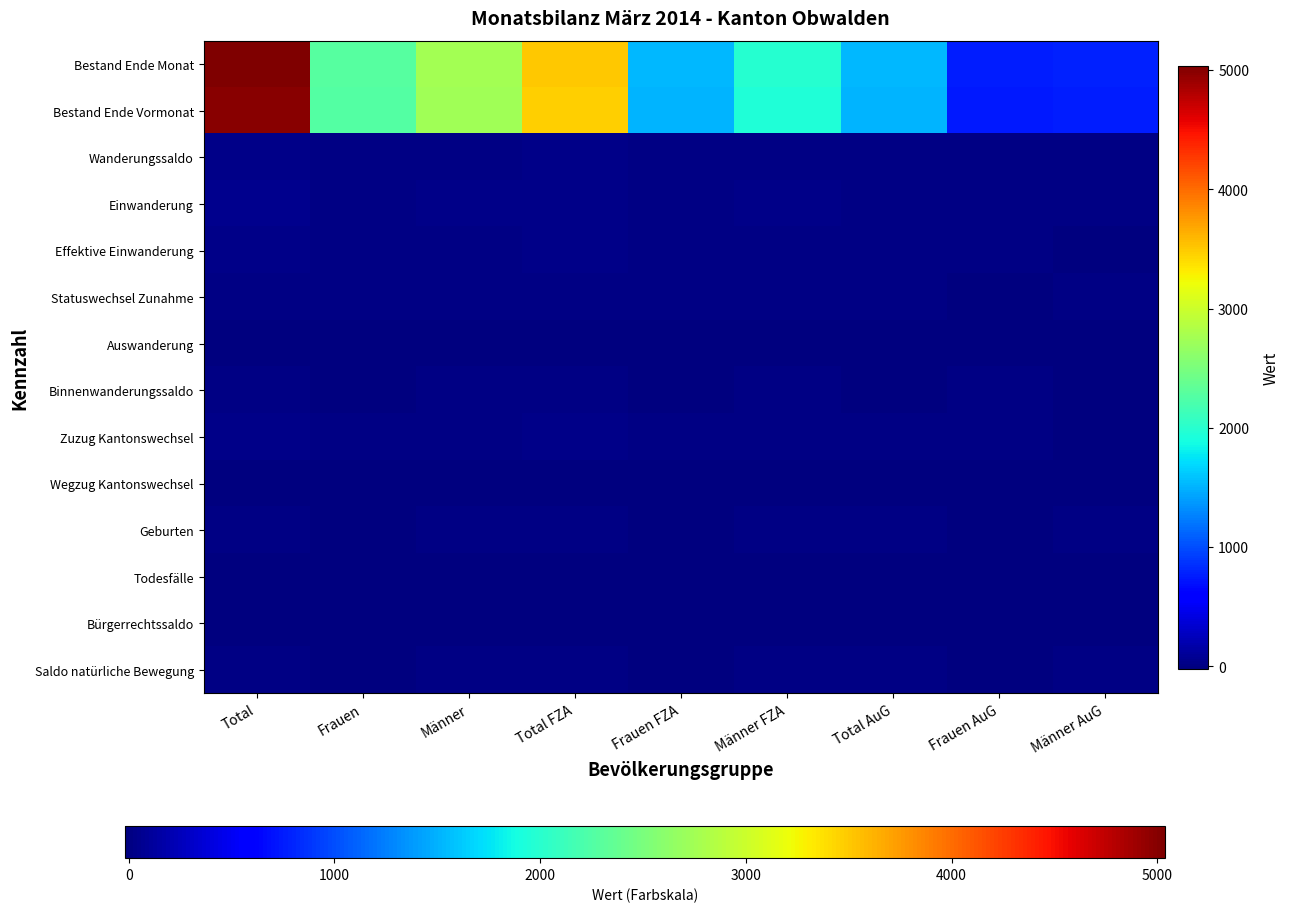

Rank the series by their maximum value, from highest to lowest.

Bestand Ende Monat, Bestand Ende Vormonat, Einwanderung, Wanderungssaldo, Effektive Einwanderung, Zuzug Kantonswechsel, Statuswechsel Zunahme, Binnenwanderungssaldo, Geburten, Saldo natürliche Bewegung, Auswanderung, Wegzug Kantonswechsel, Todesfälle, Bürgerrechtssaldo